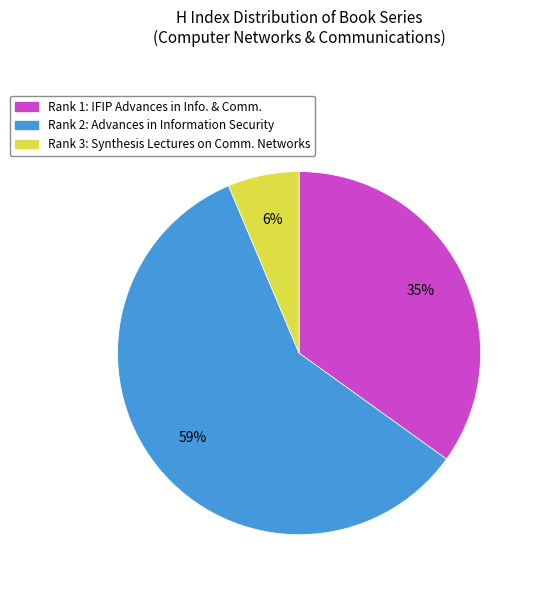

Does Rank 3: Synthesis Lectures on Comm. Networks account for over 50% of the chart?

No